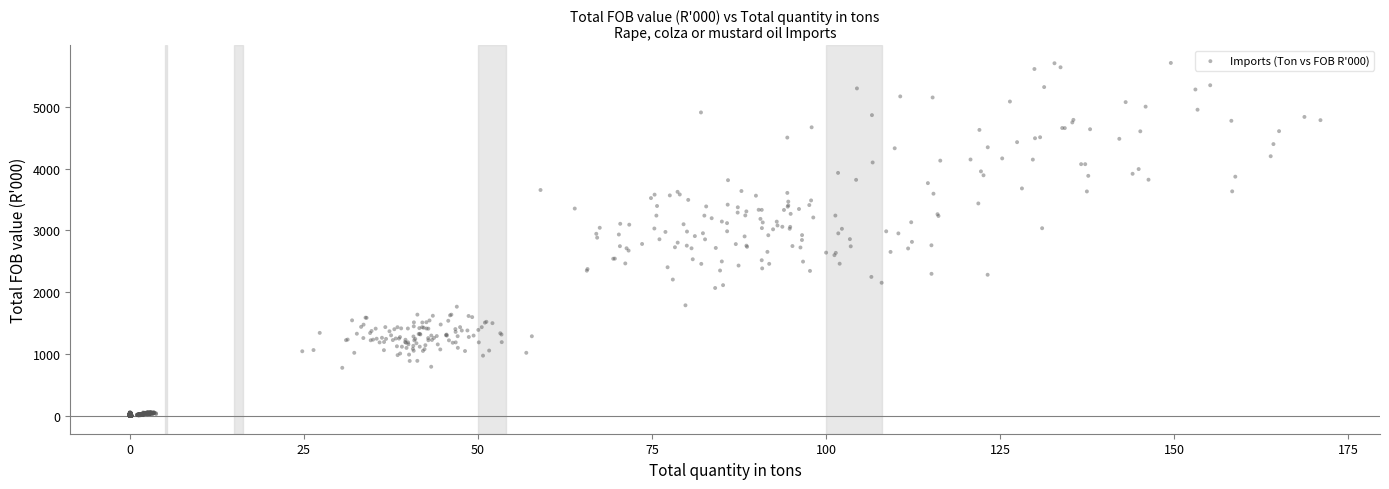

What is the range of Y values (max minus min)?

5707.4